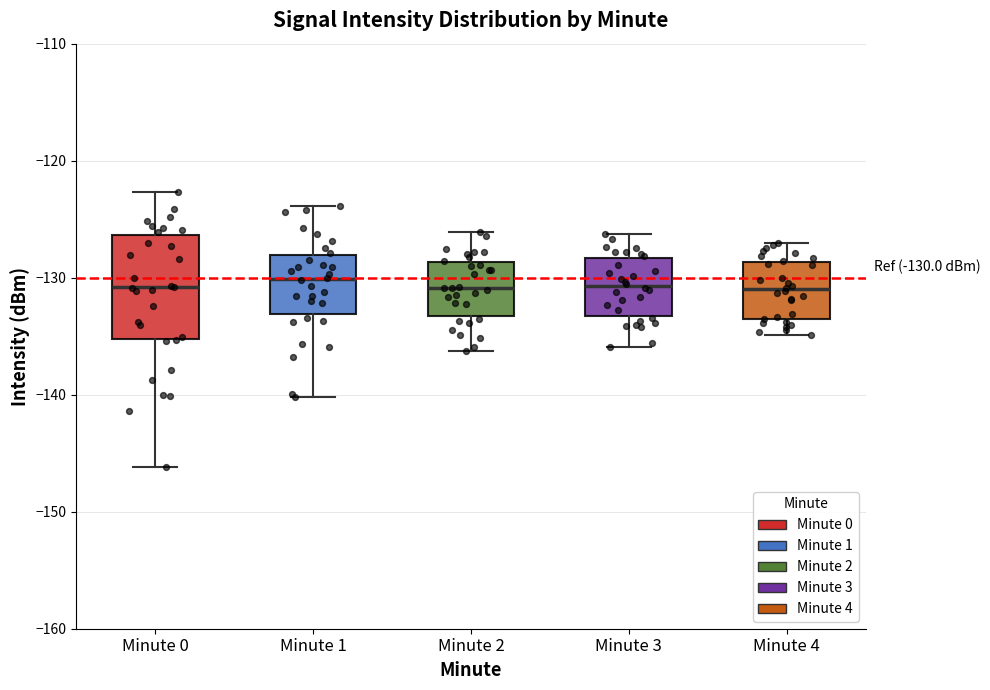

Comparing the boxes themselves (not the whiskers), which one is the tallest?

Minute 0